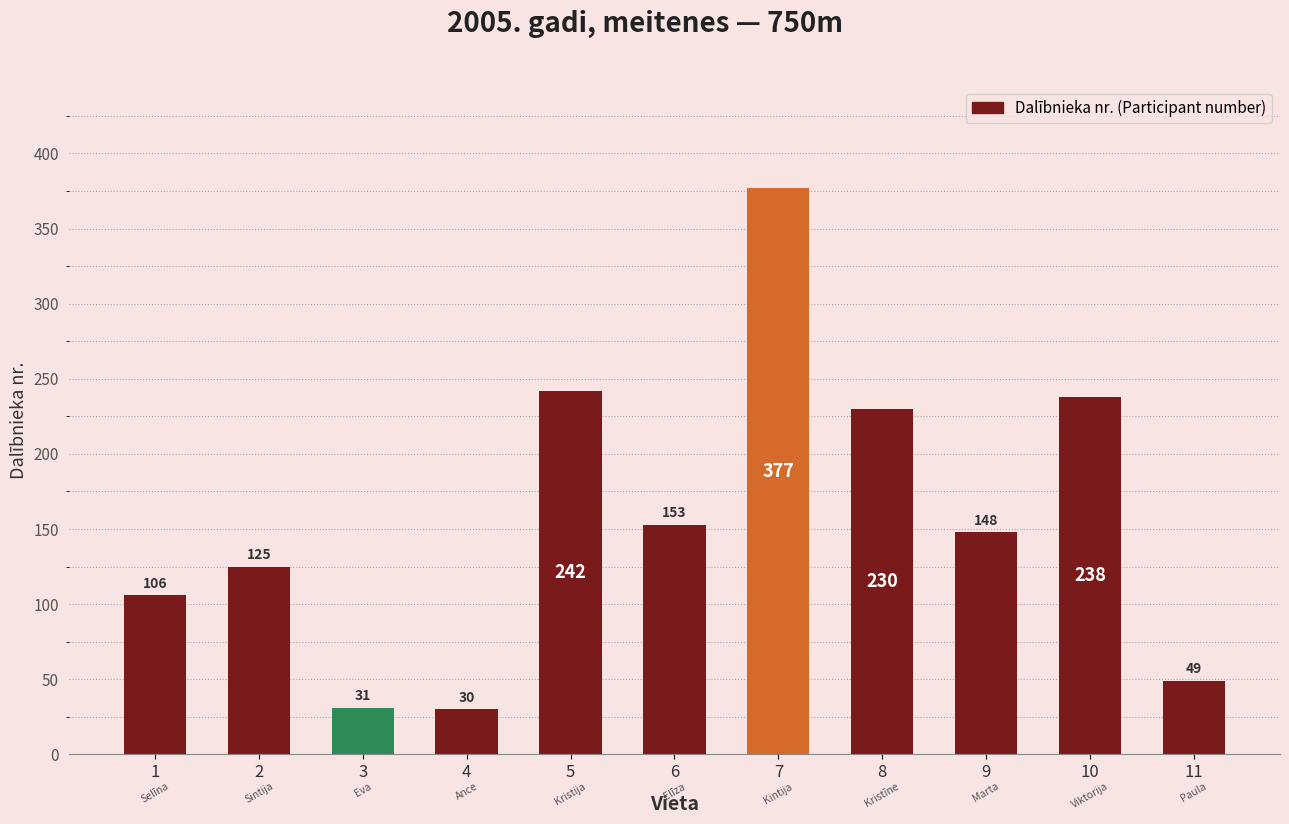

Which has a higher value, 3 or 8?

8